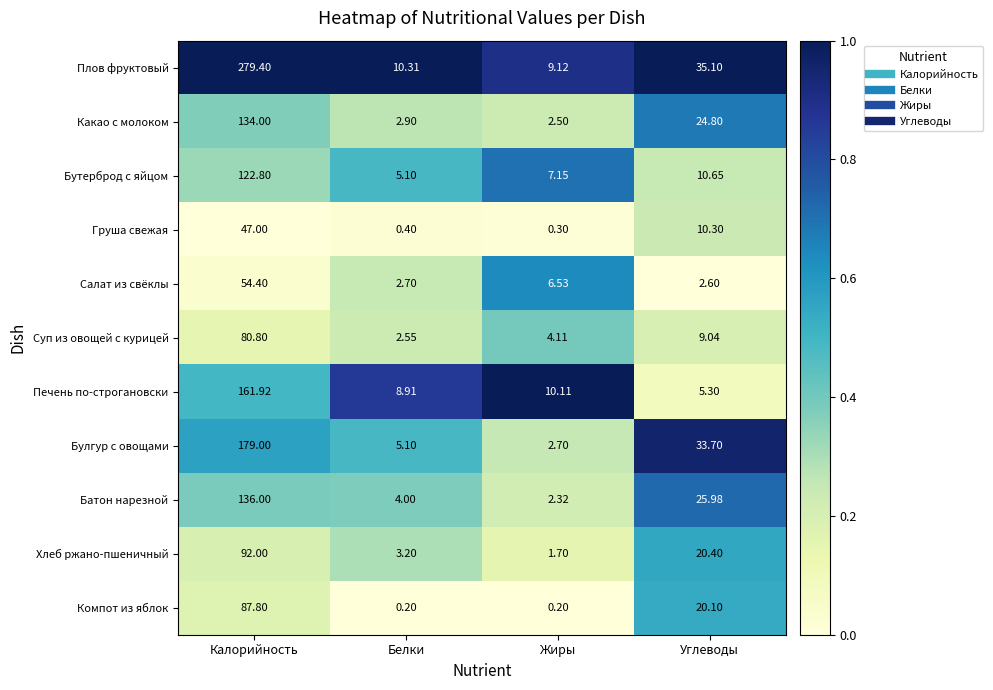

Which category has the lowest value in the Какао с молоком series?

Жиры